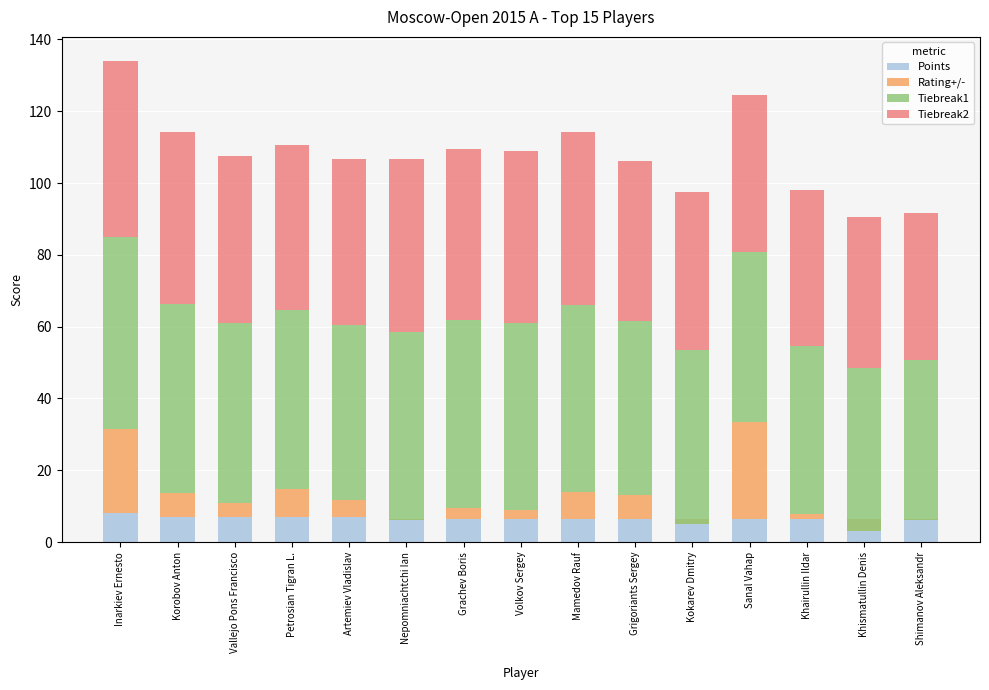

Which category has the lowest value across all series?

Khismatullin Denis